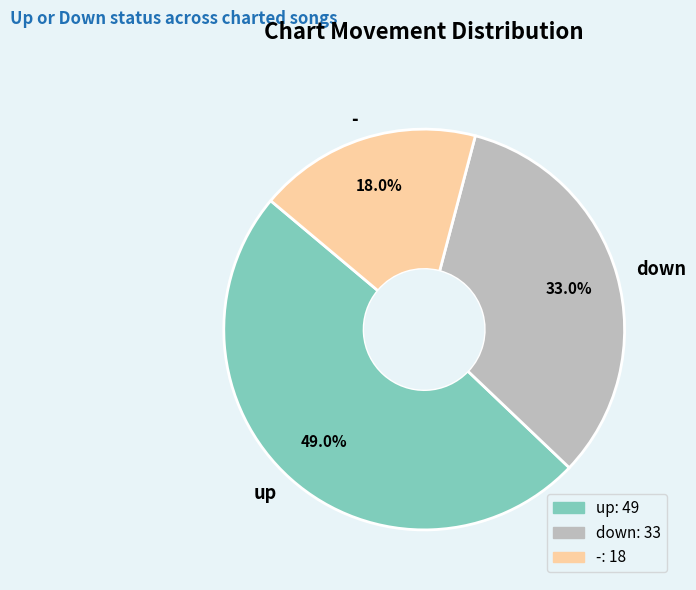

How many segments does this pie chart have?

3